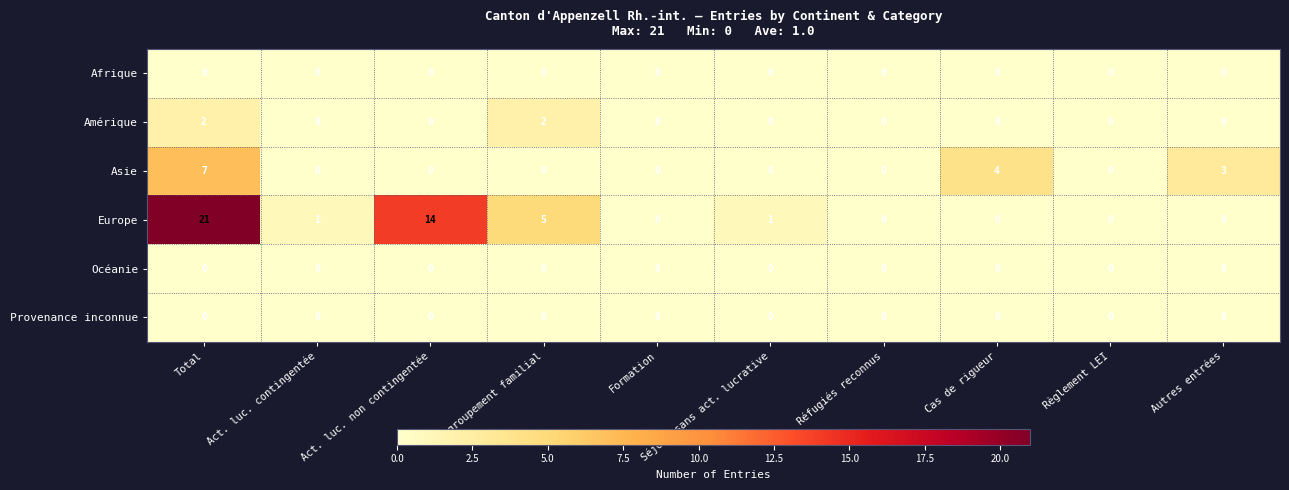

The Provenance inconnue series shows 0 at Cas de rigueur. True or false?

True